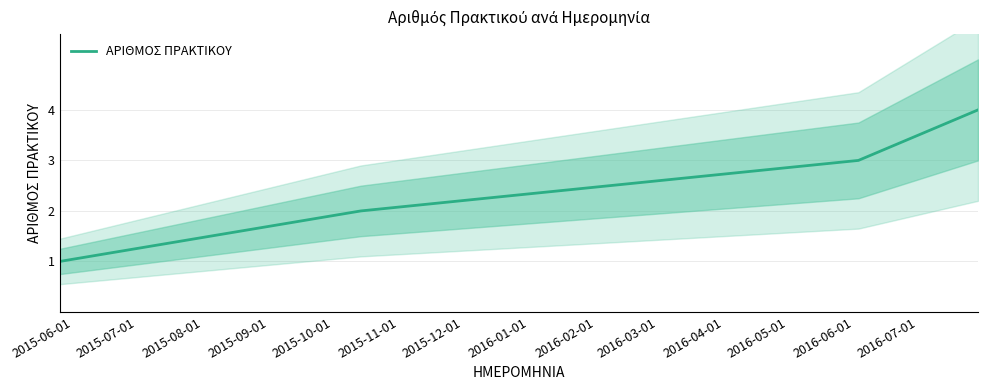

How many lines are shown in the chart?

1